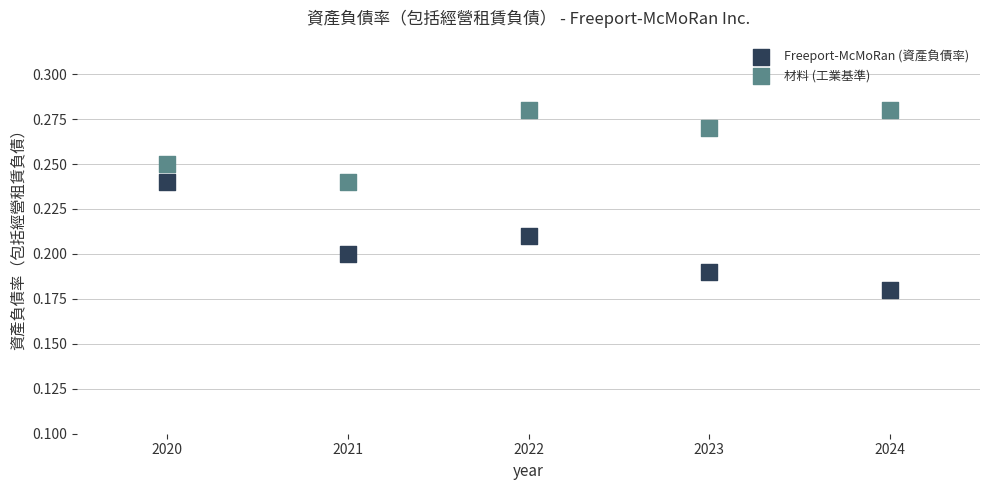

What are all the series names shown in the legend?

Freeport-McMoRan (資產負債率), 材料 (工業基準)